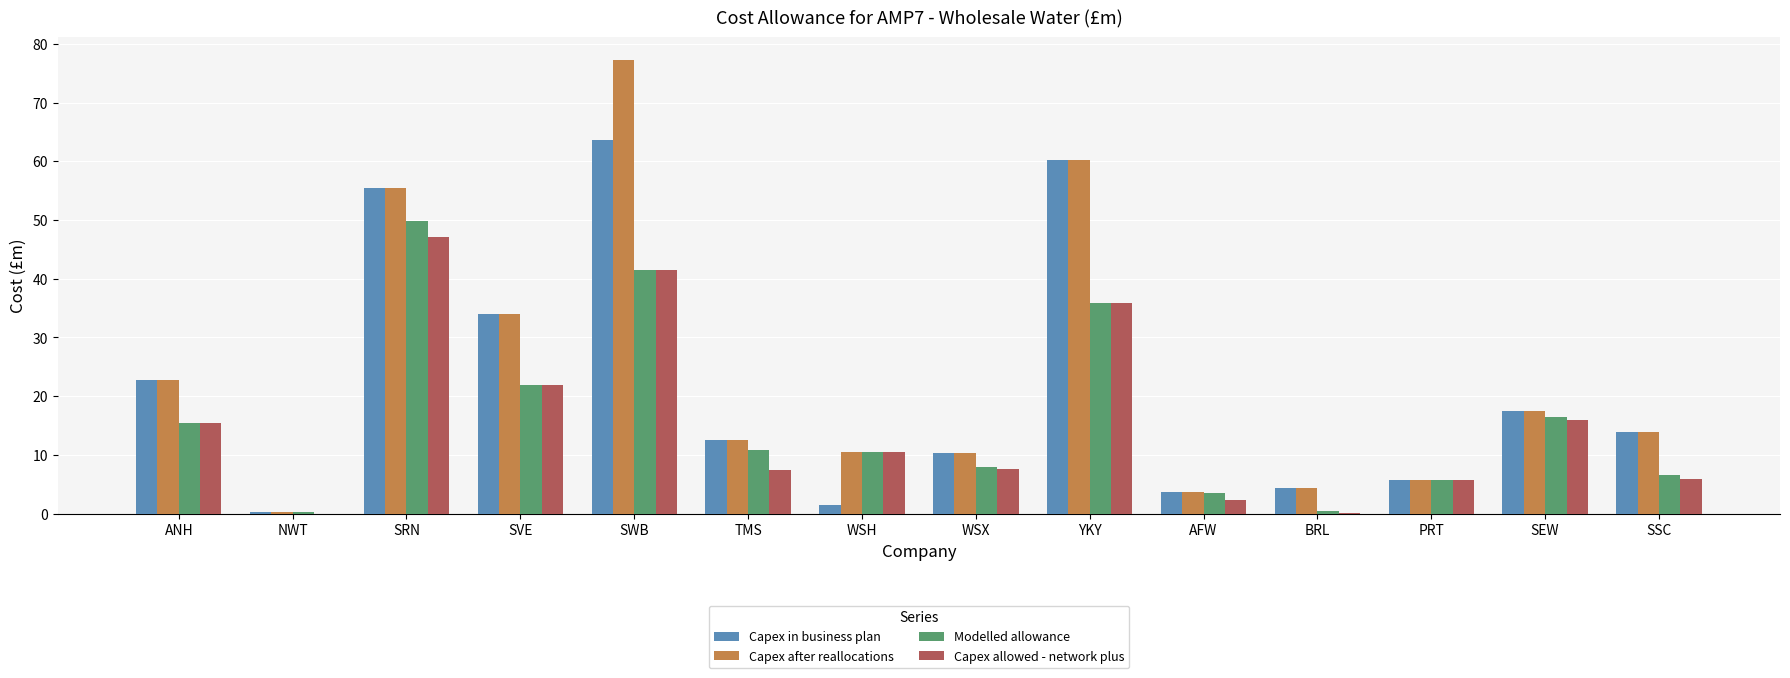

Are the bars horizontal?

No